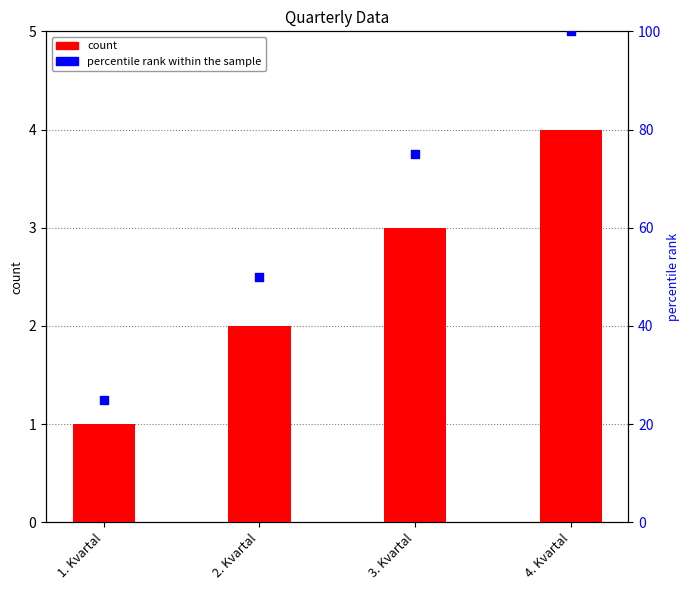

Is the value of count at 1. Kvartal greater than the value of percentile rank within the sample at 4. Kvartal?

No